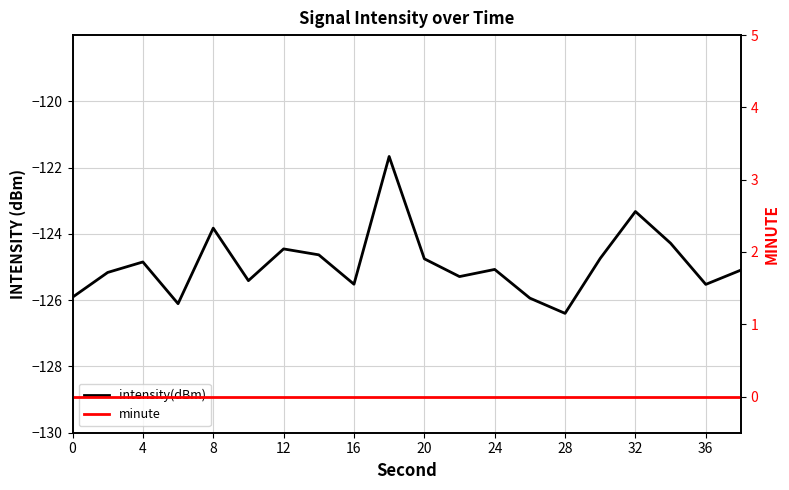

List the series in order of their overall mean, lowest first.

intensity(dBm), minute